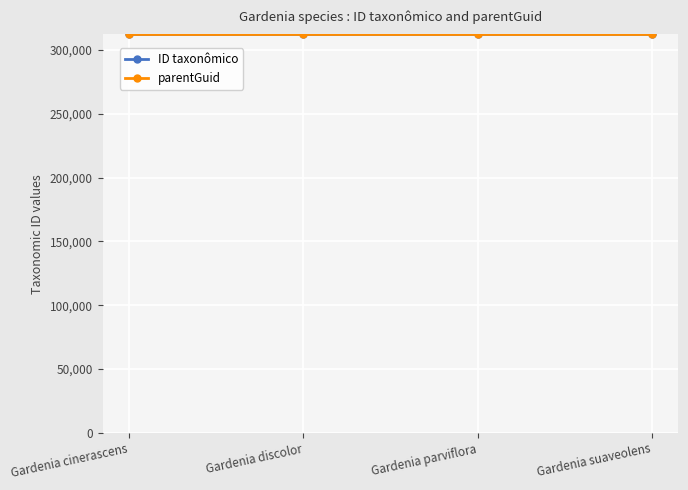

What is the minimum value shown in the chart?

312026